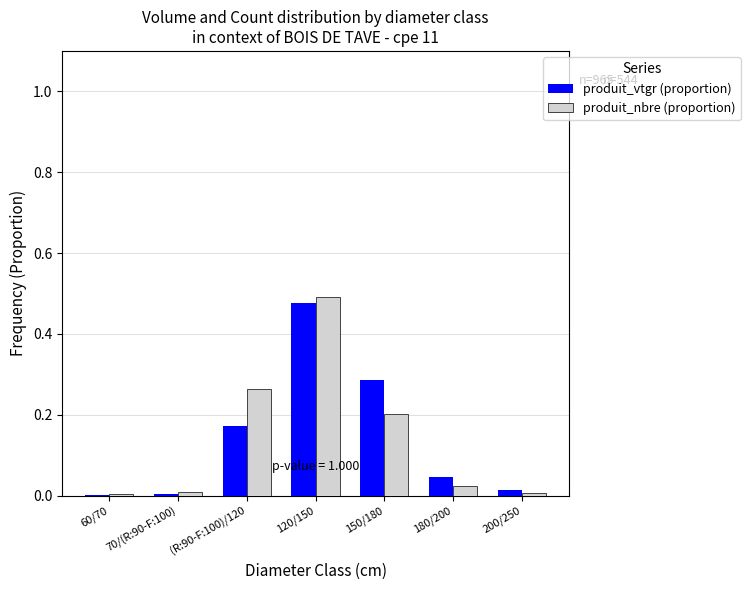

True or false: produit_nbre (proportion) has a value of 0.0 at 200/250.

True